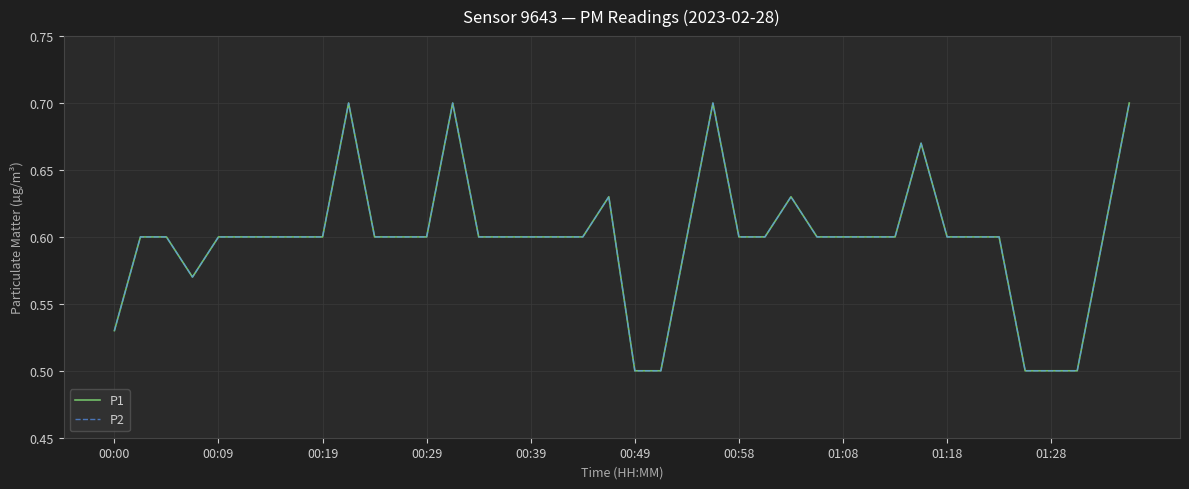

Reading right to left, list all the values displayed in this chart.

P1: 0.7	0.6	0.5	0.5	0.5	0.6	0.6	0.6	0.7	0.6	0.6	0.6	0.6	0.6	0.6	0.6	0.7	0.6	0.5	0.5	0.6	0.6	0.6	0.6	0.6	0.6	0.7	0.6	0.6	0.6	0.7	0.6	0.6	0.6	0.6	0.6	0.6	0.6	0.6	0.5
P2: 0.7	0.6	0.5	0.5	0.5	0.6	0.6	0.6	0.7	0.6	0.6	0.6	0.6	0.6	0.6	0.6	0.7	0.6	0.5	0.5	0.6	0.6	0.6	0.6	0.6	0.6	0.7	0.6	0.6	0.6	0.7	0.6	0.6	0.6	0.6	0.6	0.6	0.6	0.6	0.5